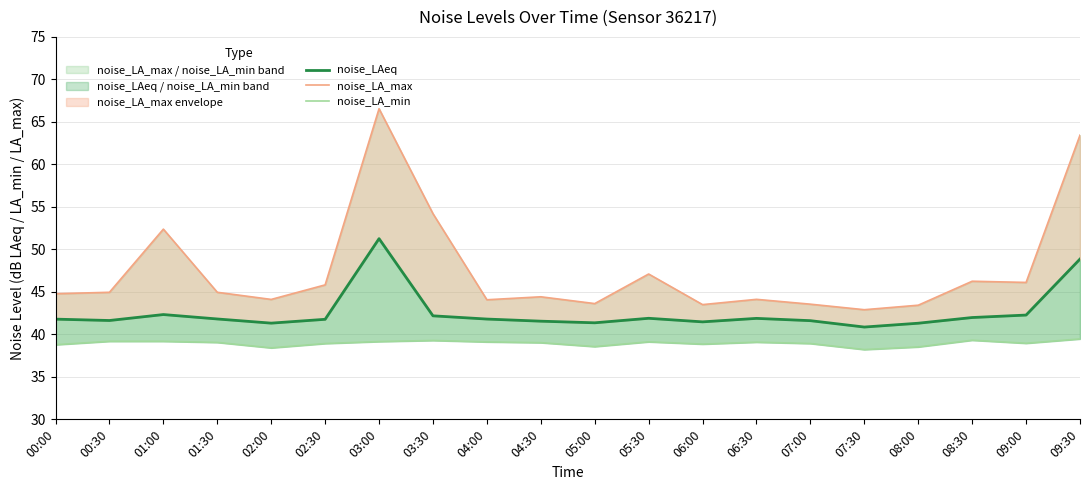

Count the number of data series in this chart.

3